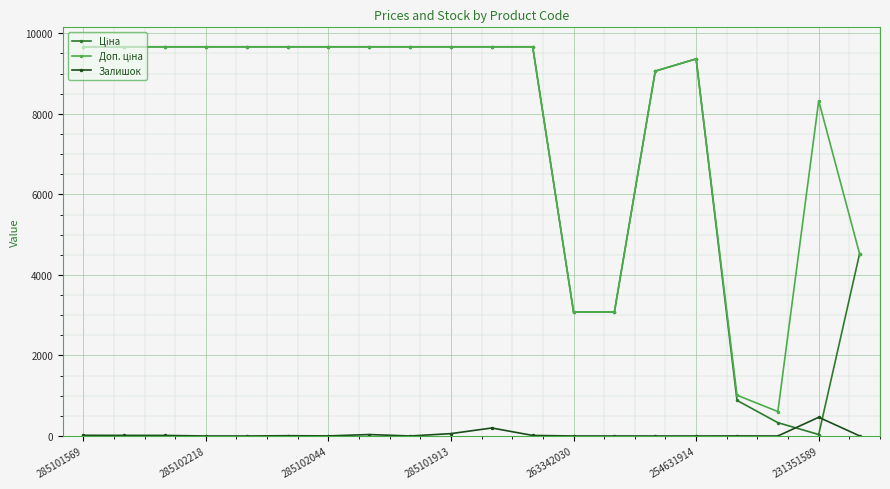

Does the chart display data point markers on the line(s)?

Yes